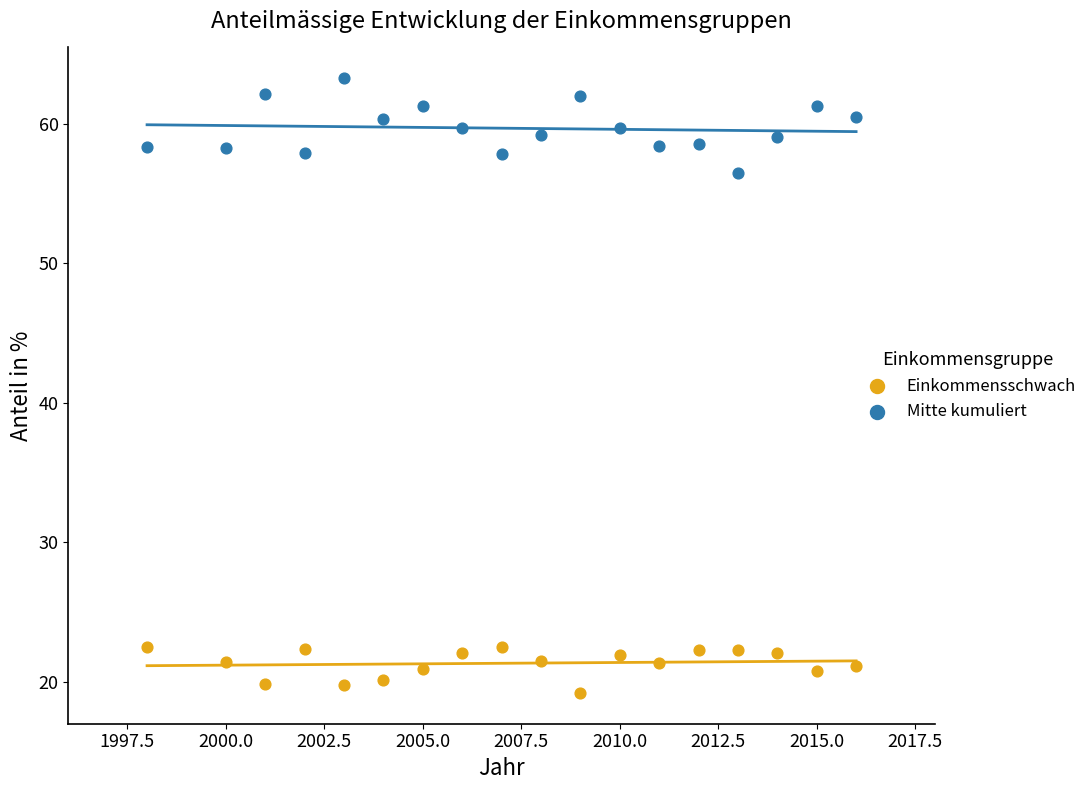

What is the X range (max minus min) for the scatter plot?

18.0